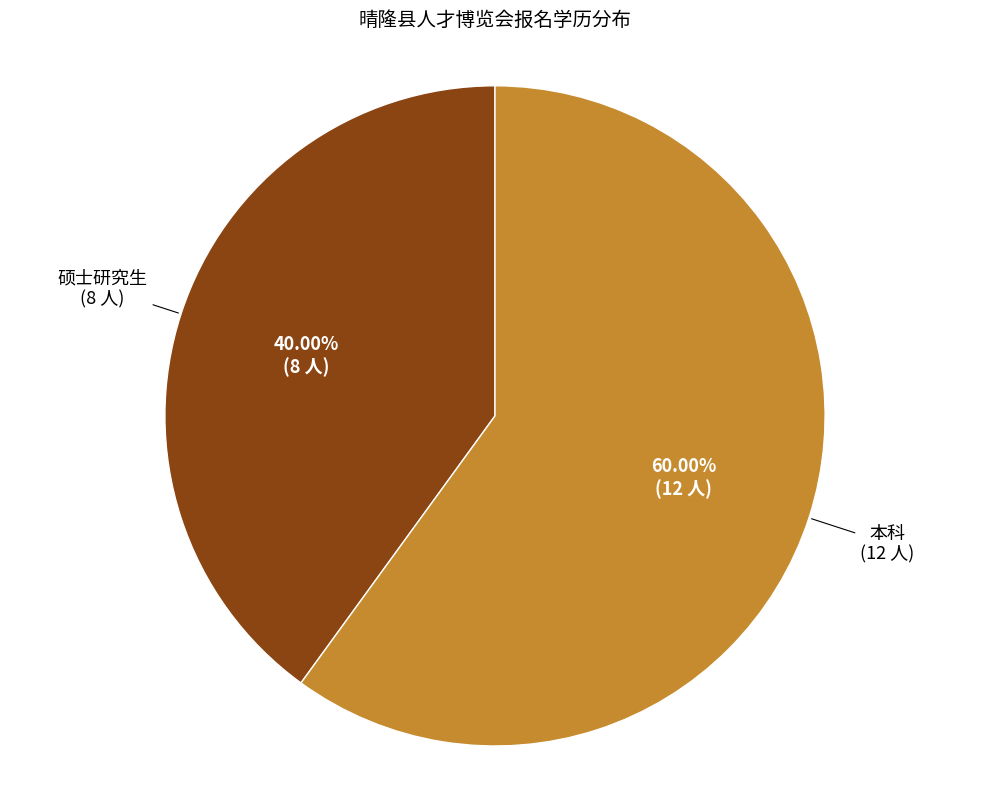

Is there any slice that represents more than half of the pie?

Yes